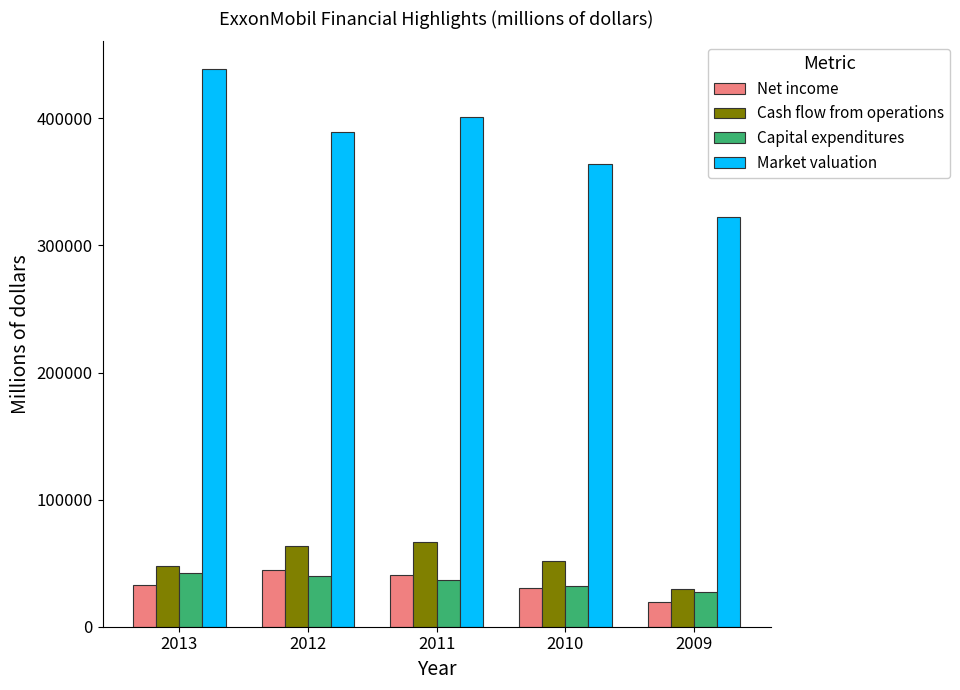

Is the value of Market valuation at 2012 greater than the value of Net income at 2011?

Yes